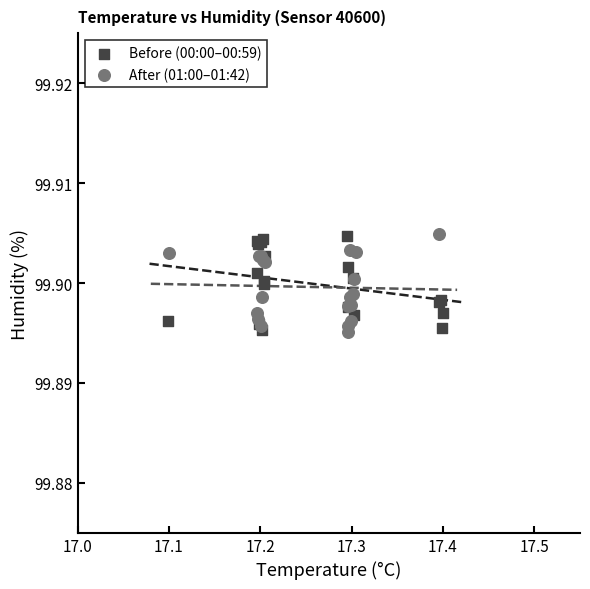

What are all the series names shown in the legend?

Before (00:00–00:59), After (01:00–01:42)